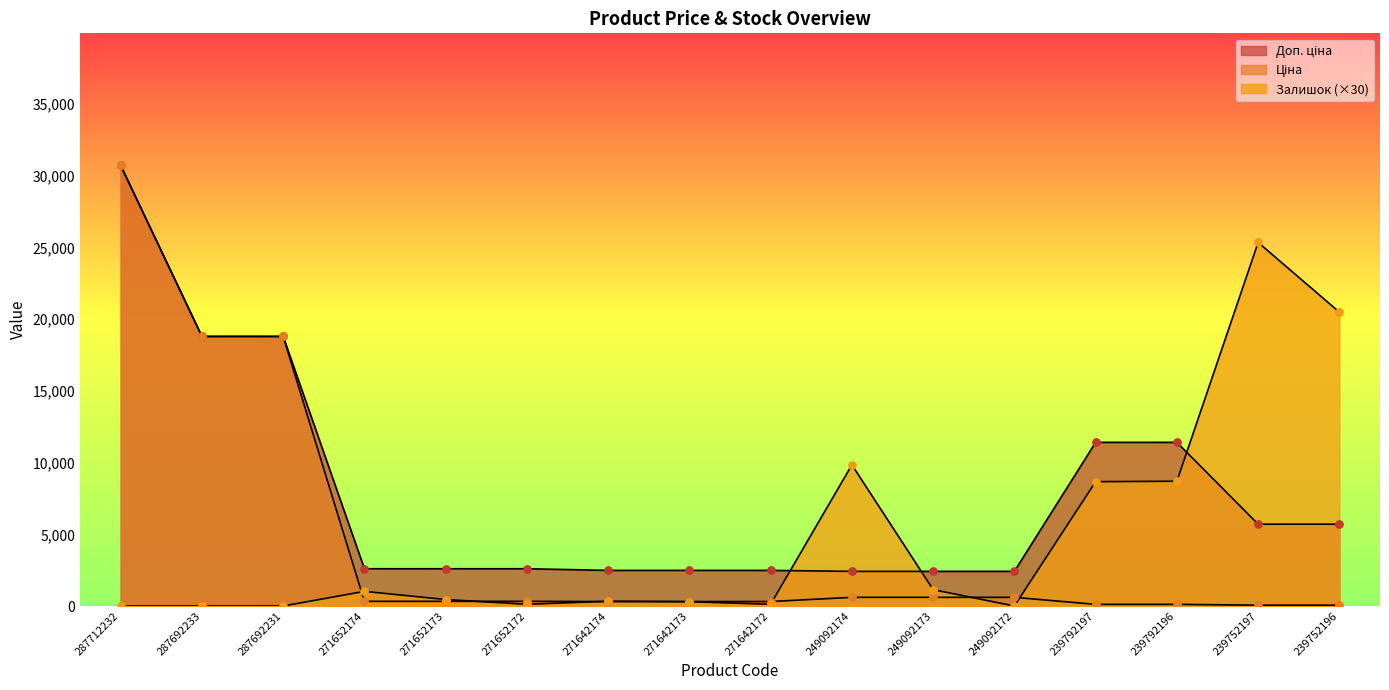

Which series reaches the minimum Y coordinate?

Залишок